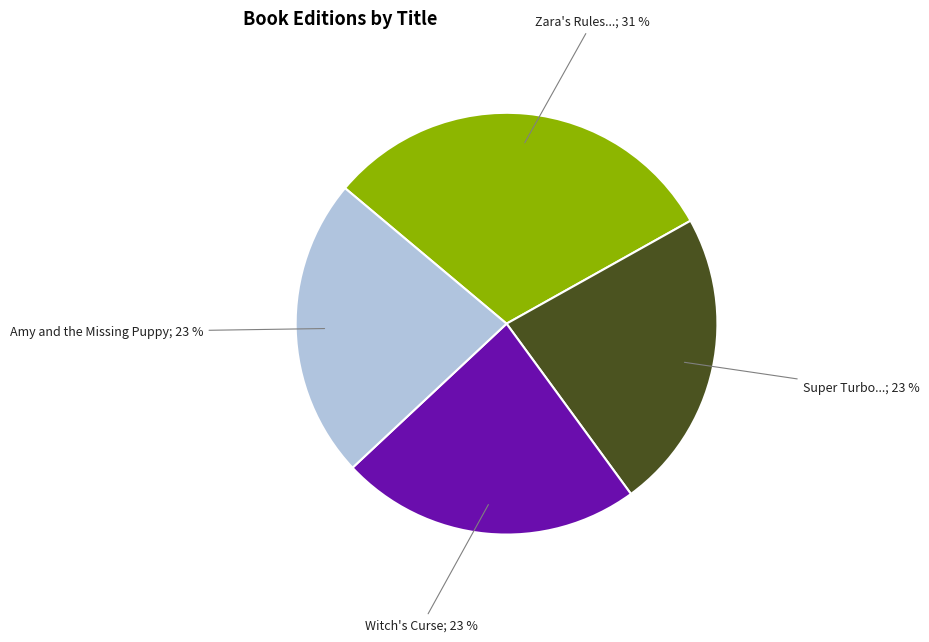

Does any single category account for the majority?

No